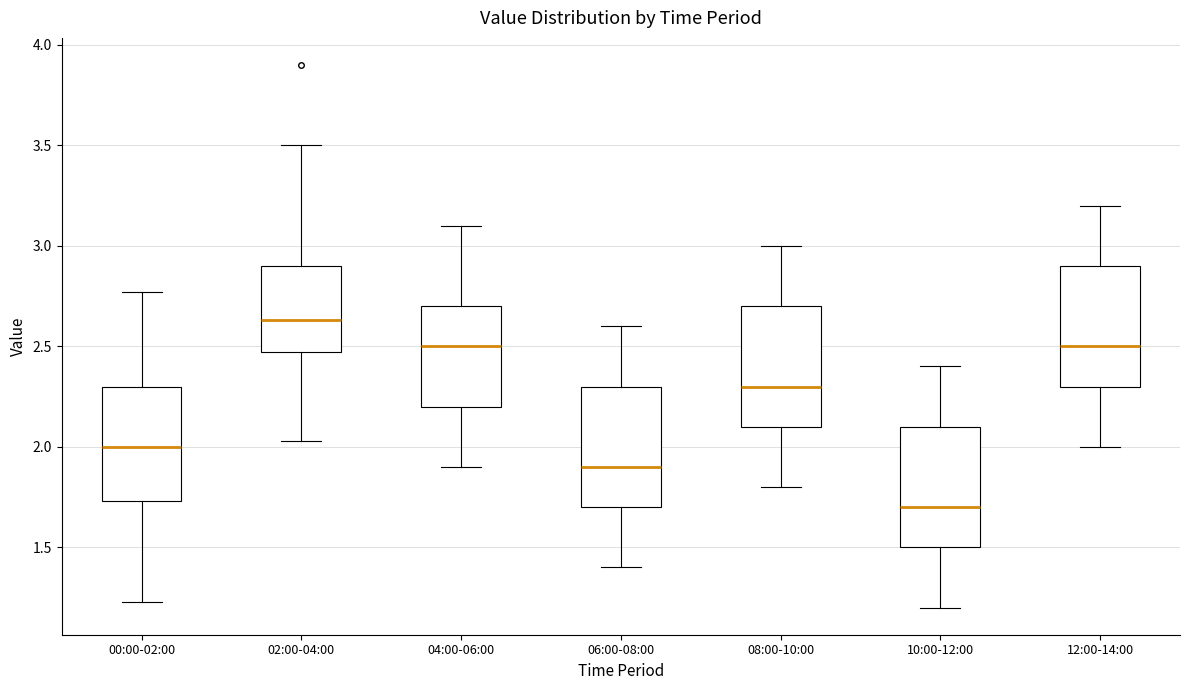

Which box has the highest median line?

02:00-04:00